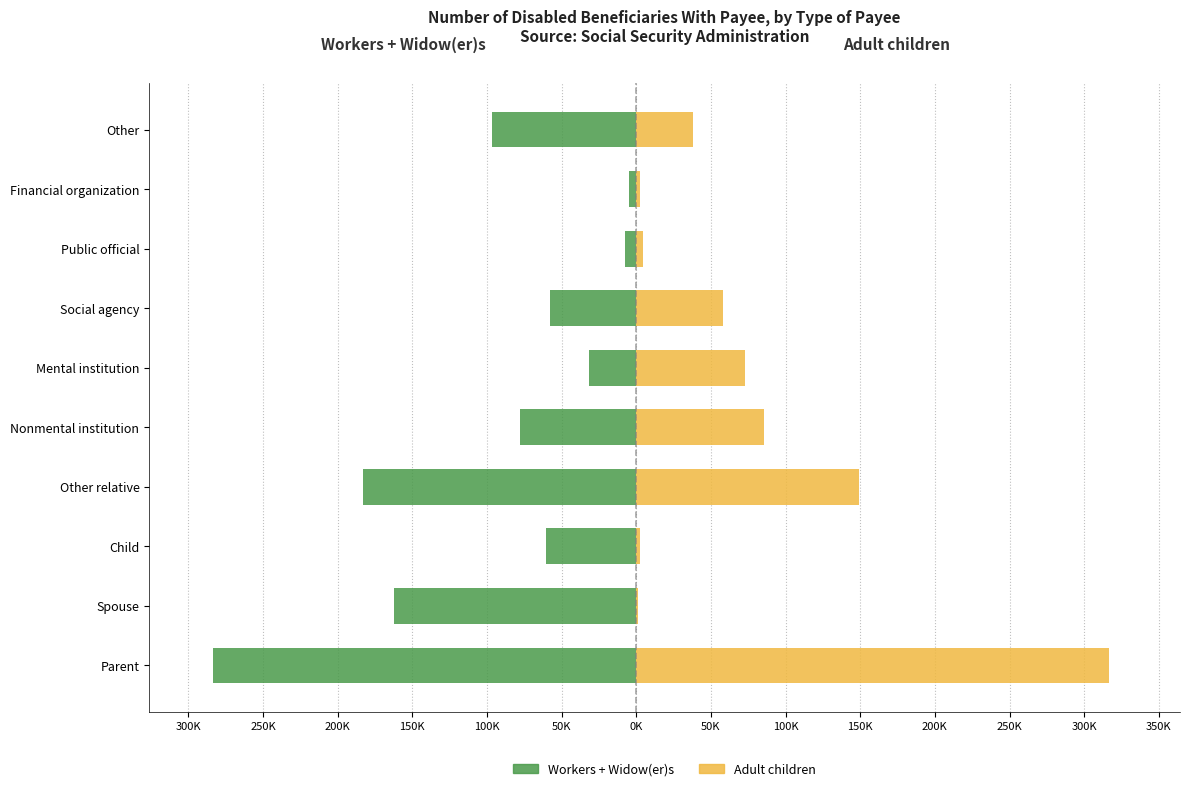

What are all the series names shown in the legend?

Workers + Widow(er)s, Adult children